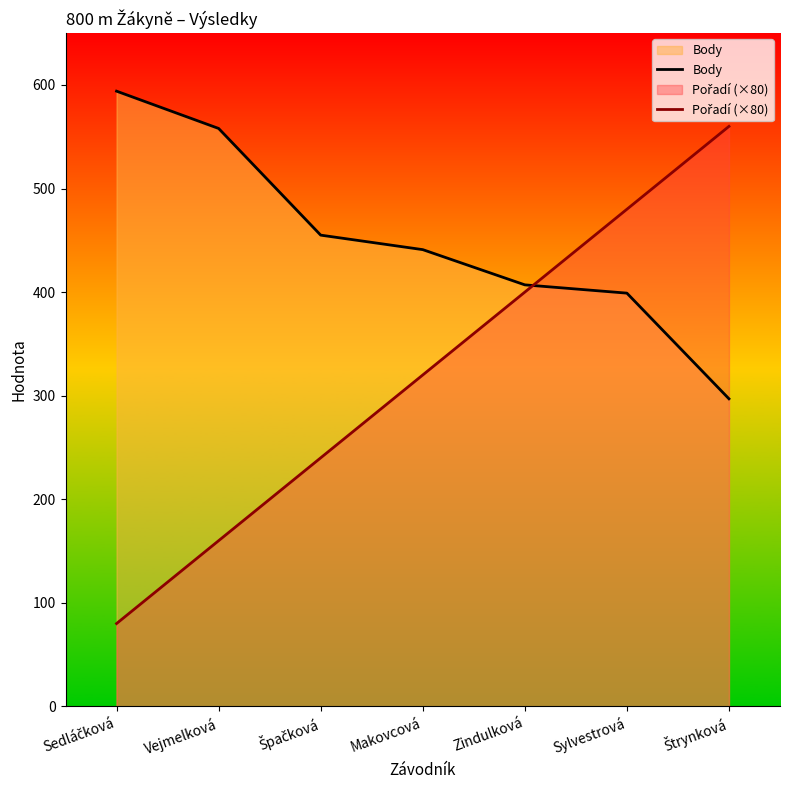

Is it true that Body equals 165 at Vejmelková?

False